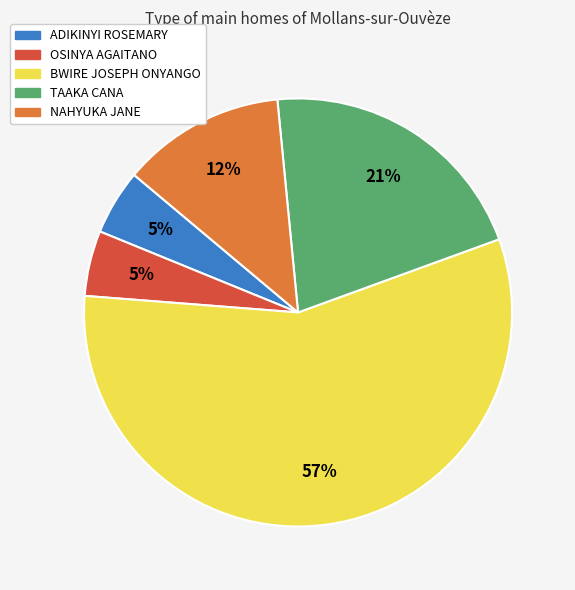

What is the largest slice in the pie chart?

BWIRE JOSEPH ONYANGO